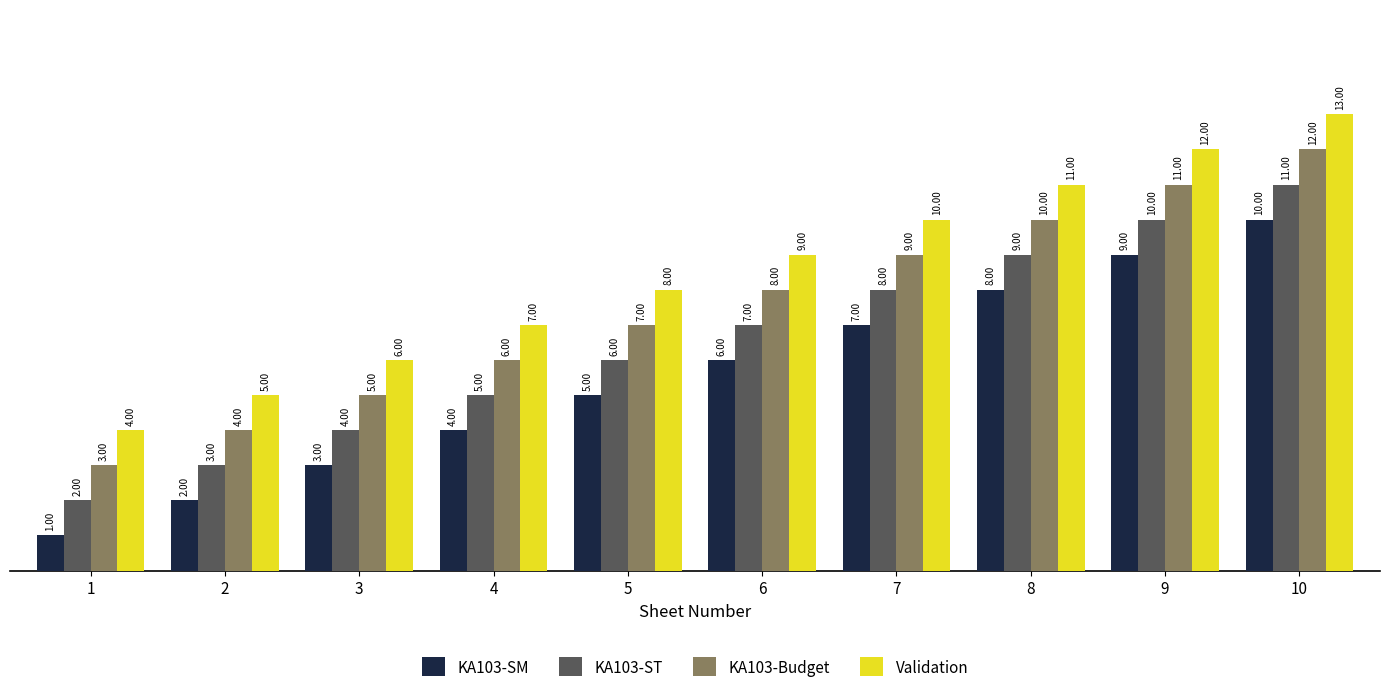

What value does the Validation series have at 4?

7